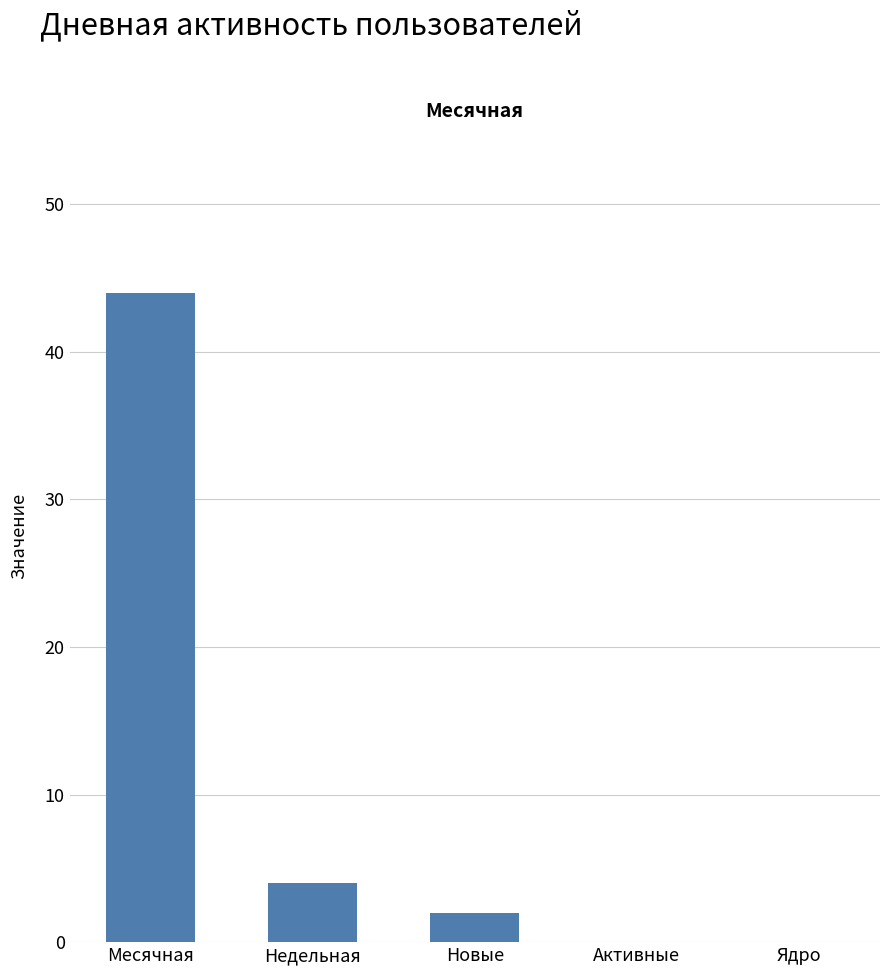

What is the difference between the values at Недельная and Новые?

2